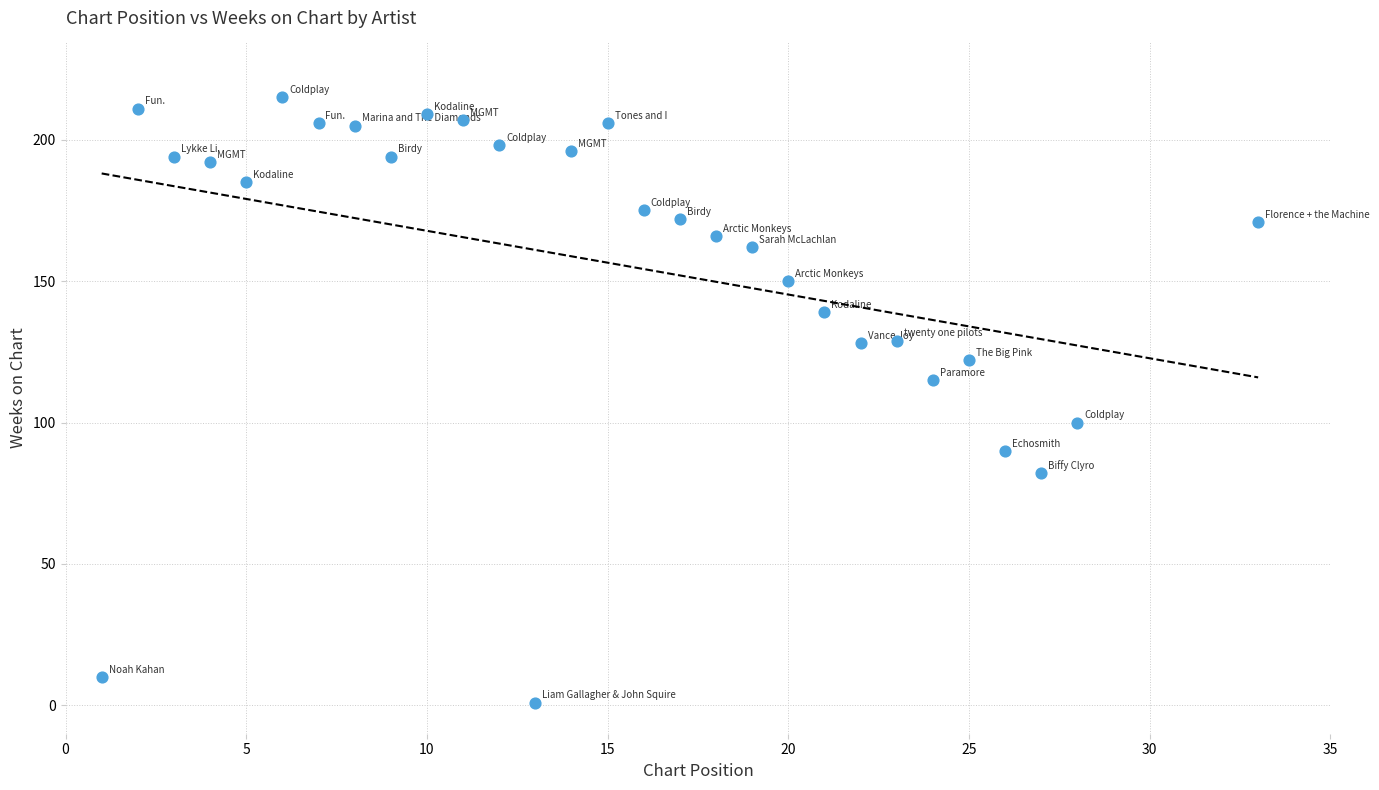

What is the range of Y values (max minus min)?

214